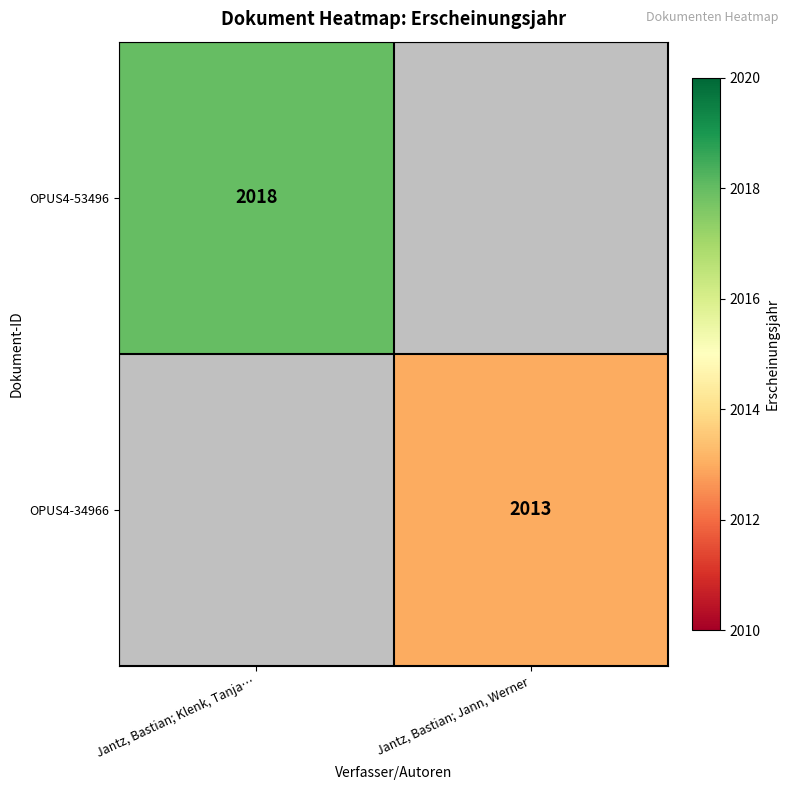

The value of OPUS4-53496 at Jantz, Bastian; Klenk, Tanja… is 2697. True or false?

False